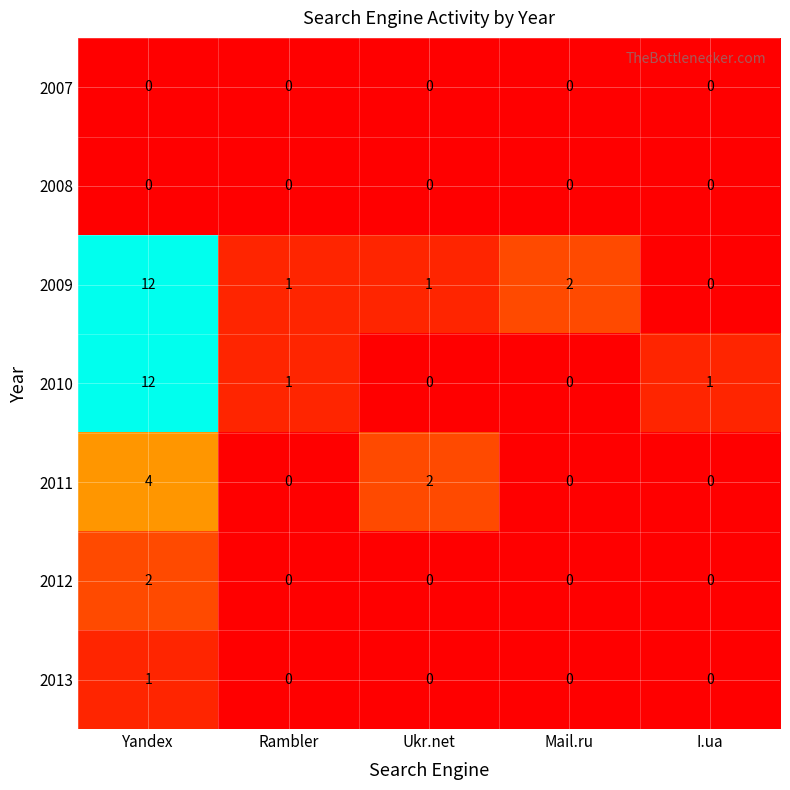

What is the difference between the maximum and minimum values in the 2009 series?

12